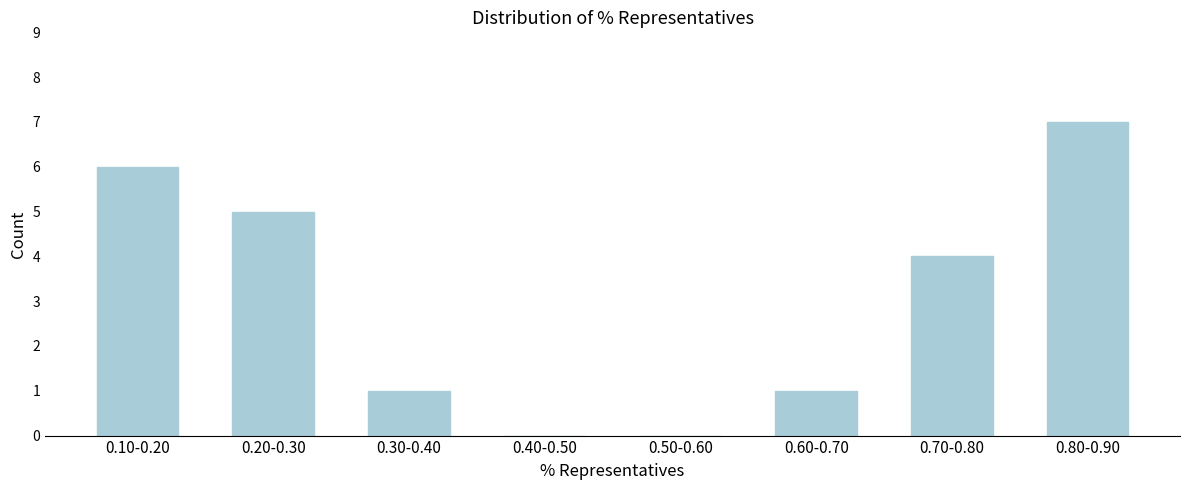

Reading right to left, transcribe all the data shown in this chart.

0.80-0.90=7	0.70-0.80=4	0.60-0.70=1	0.50-0.60=0	0.40-0.50=0	0.30-0.40=1	0.20-0.30=5	0.10-0.20=6